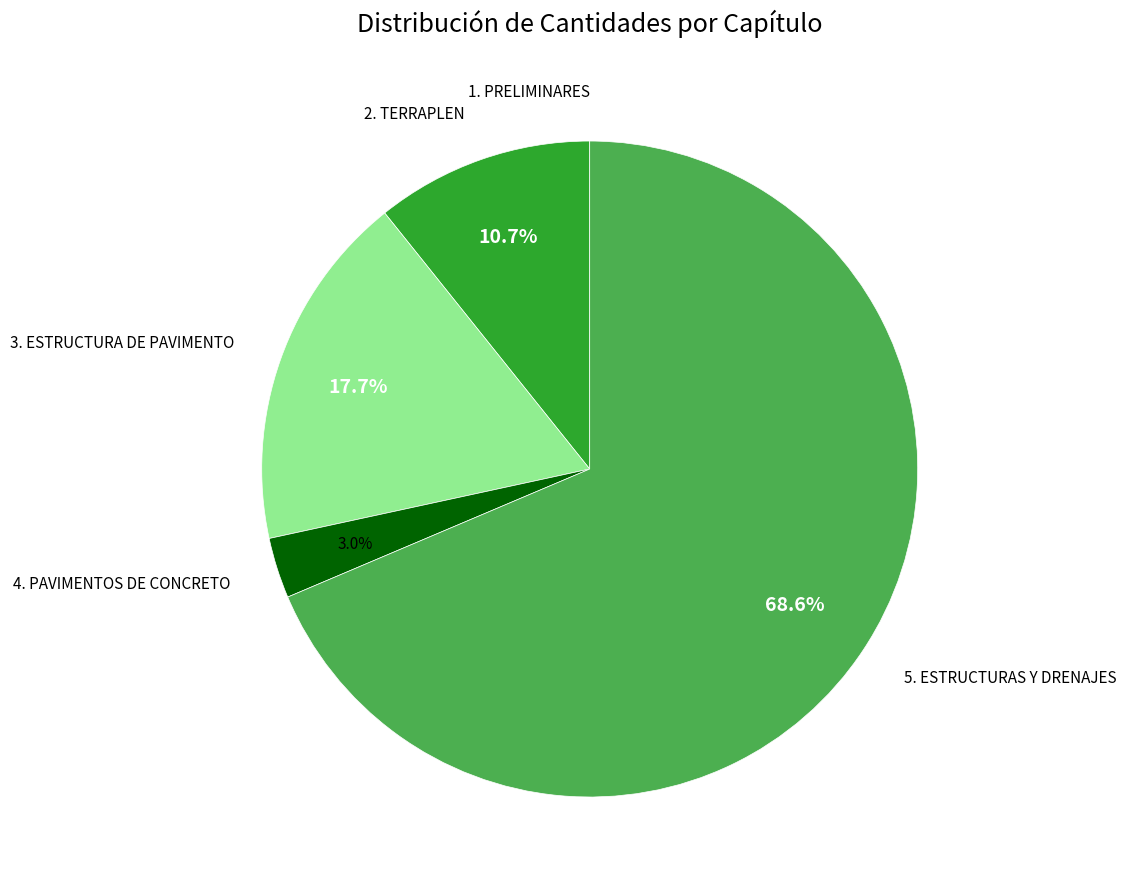

Does 4. PAVIMENTOS DE CONCRETO represent more than half of the total?

No